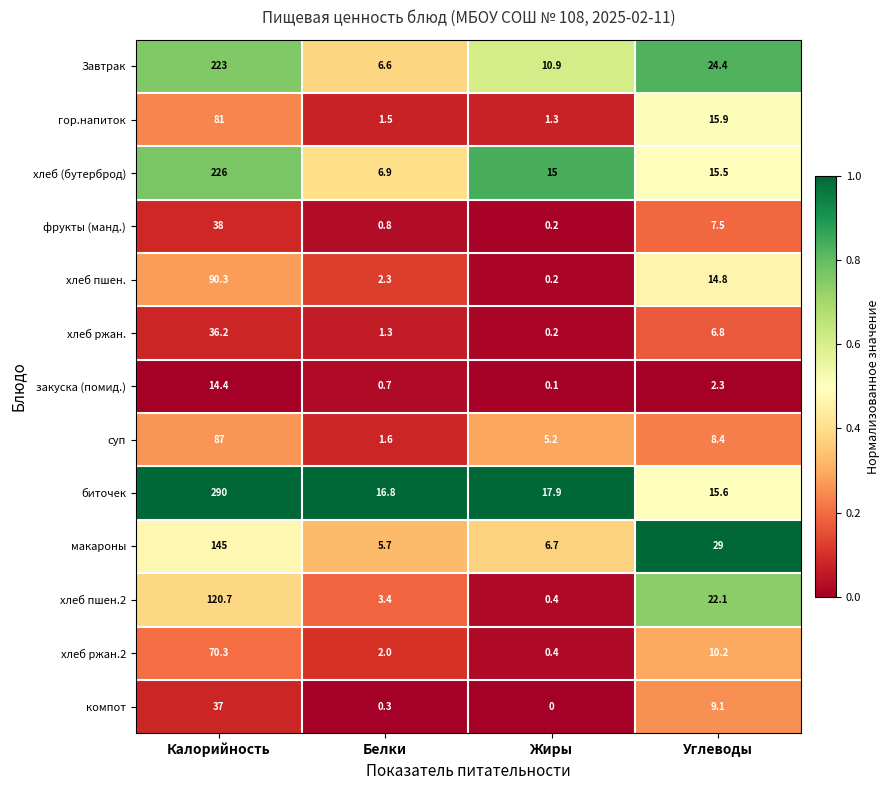

What is the total value across all series at Жиры?

58.5